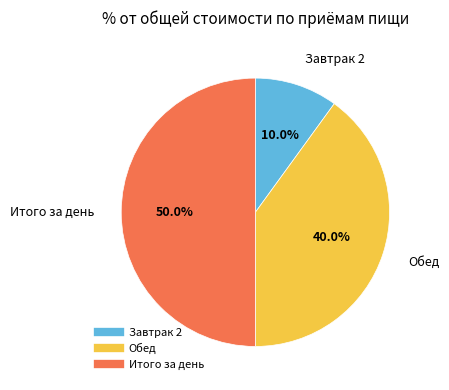

Does Завтрак 2 represent more than half of the total?

No